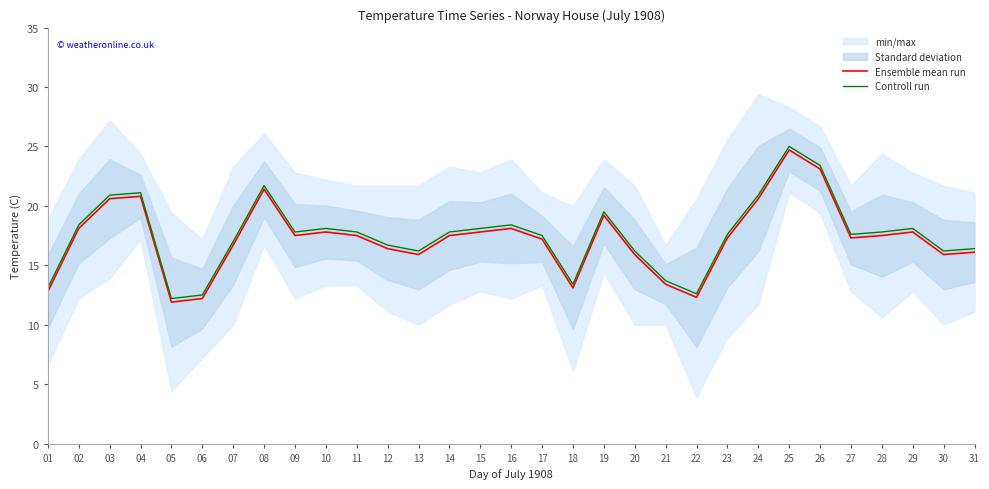

True or false: Ensemble mean run and Controll run intersect in this chart.

False